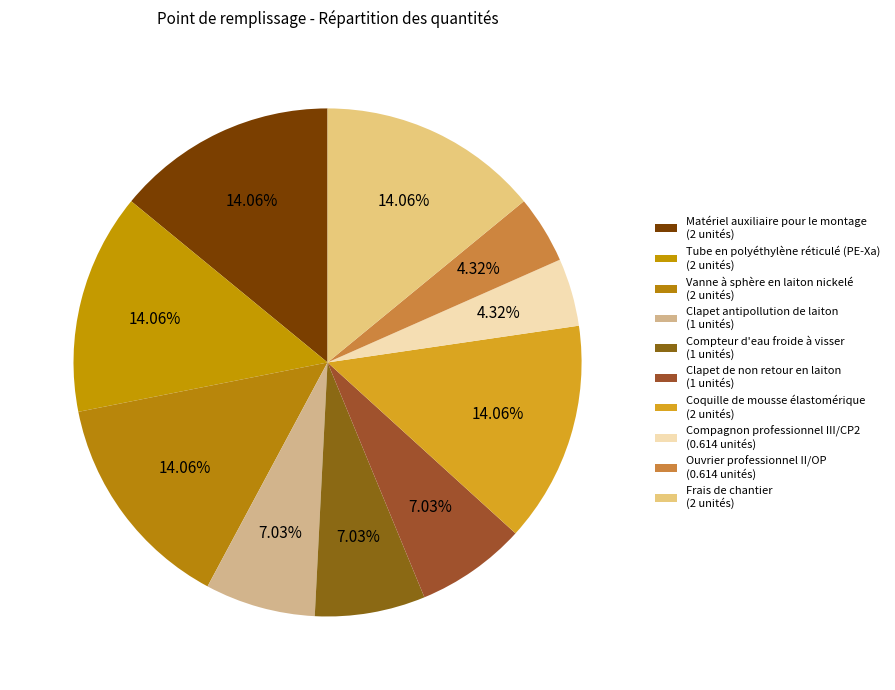

How much of the chart is everything except Matériel auxiliaire pour le montage?

85.9%